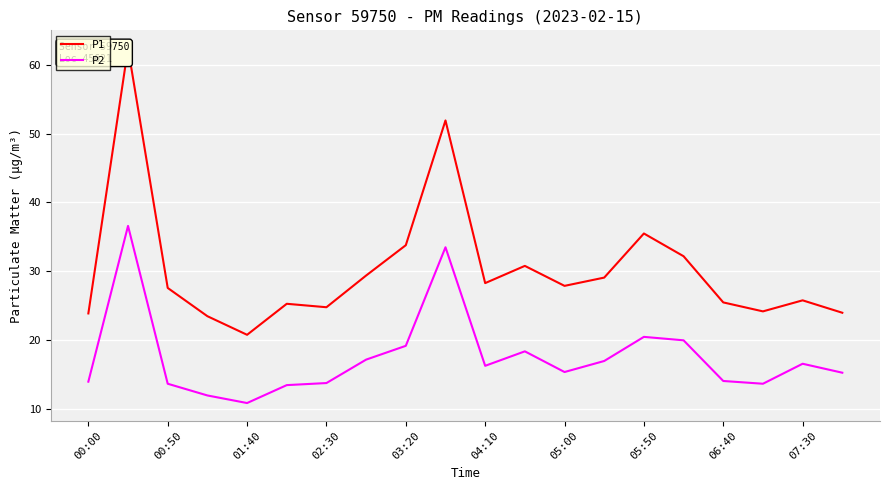

True or false: P2 and P1 intersect in this chart.

False